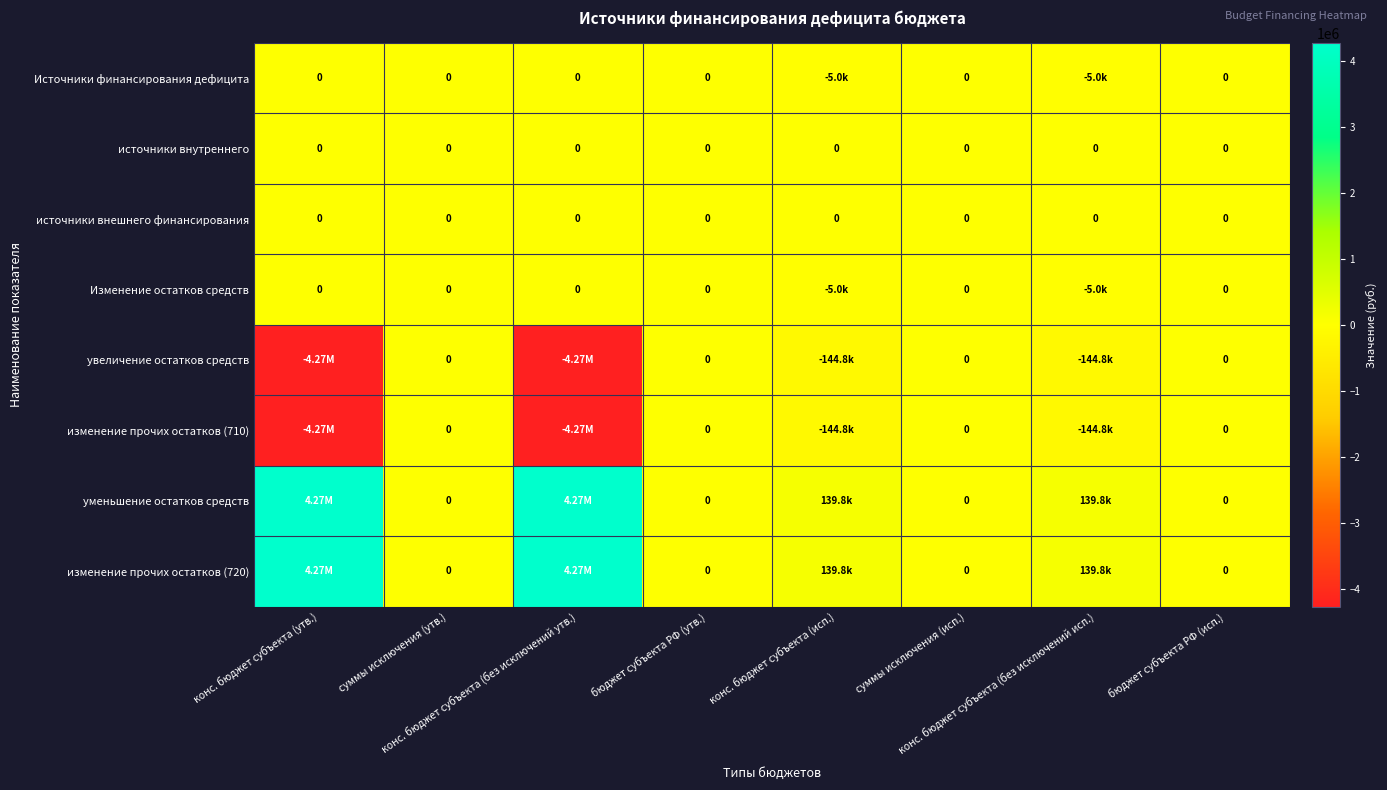

What is the maximum value shown in the chart?

4268825.5